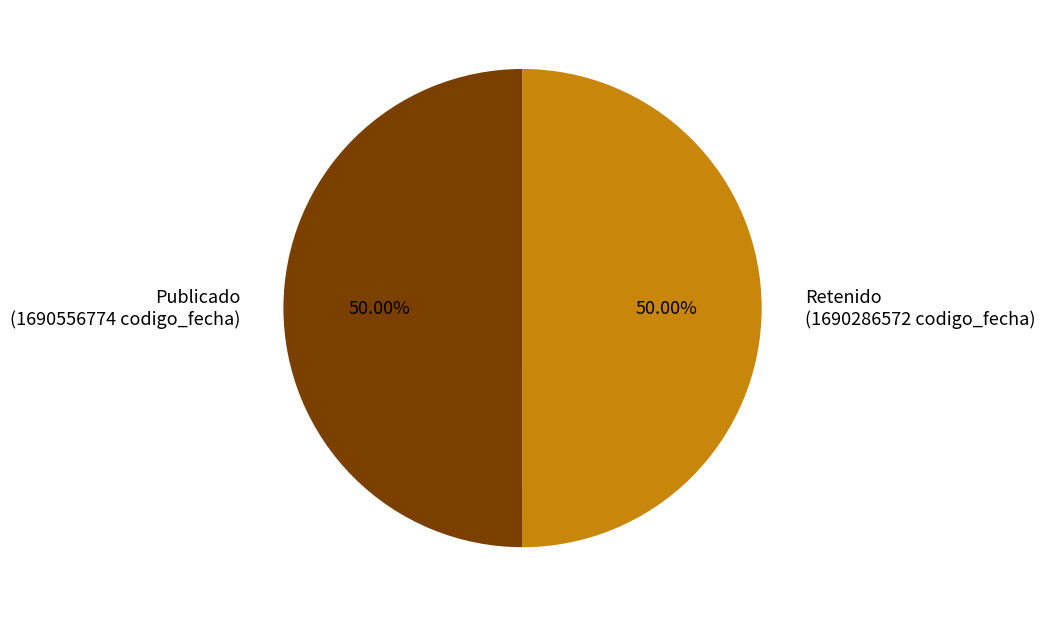

Approximately how many times larger is the value at Publicado (1690556774 codigo_fecha) compared to Retenido (1690286572 codigo_fecha)?

1.0